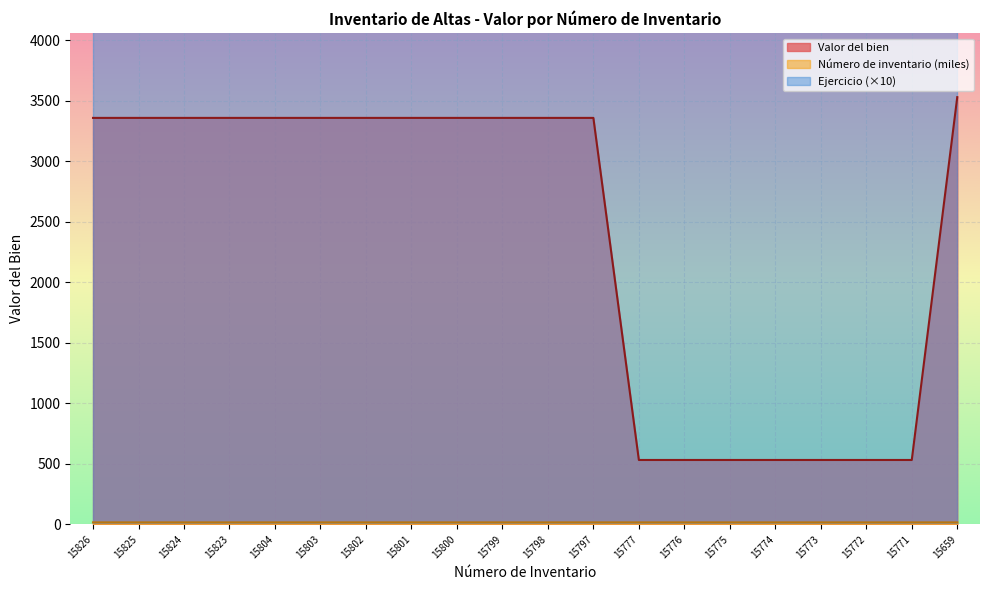

List the labels in order of Valor del bien value, largest first.

15659, 15826, 15825, 15824, 15823, 15804, 15803, 15802, 15801, 15800, 15799, 15798, 15797, 15777, 15776, 15775, 15774, 15773, 15772, 15771